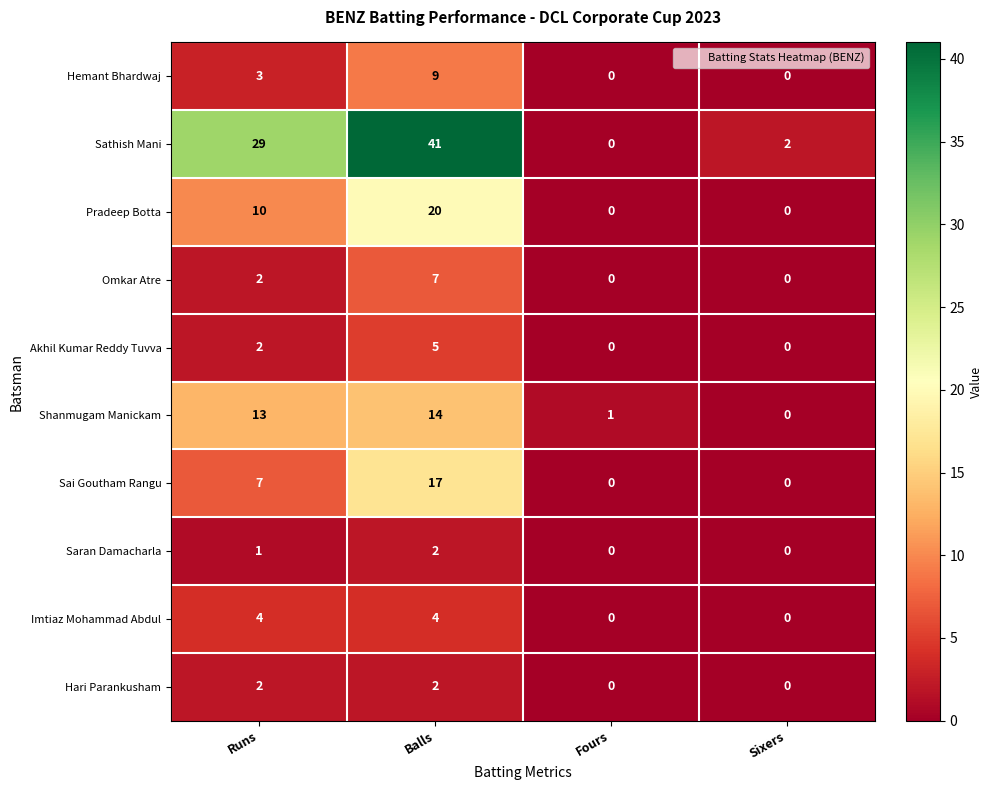

Which series has the widest spread of values?

Sathish Mani